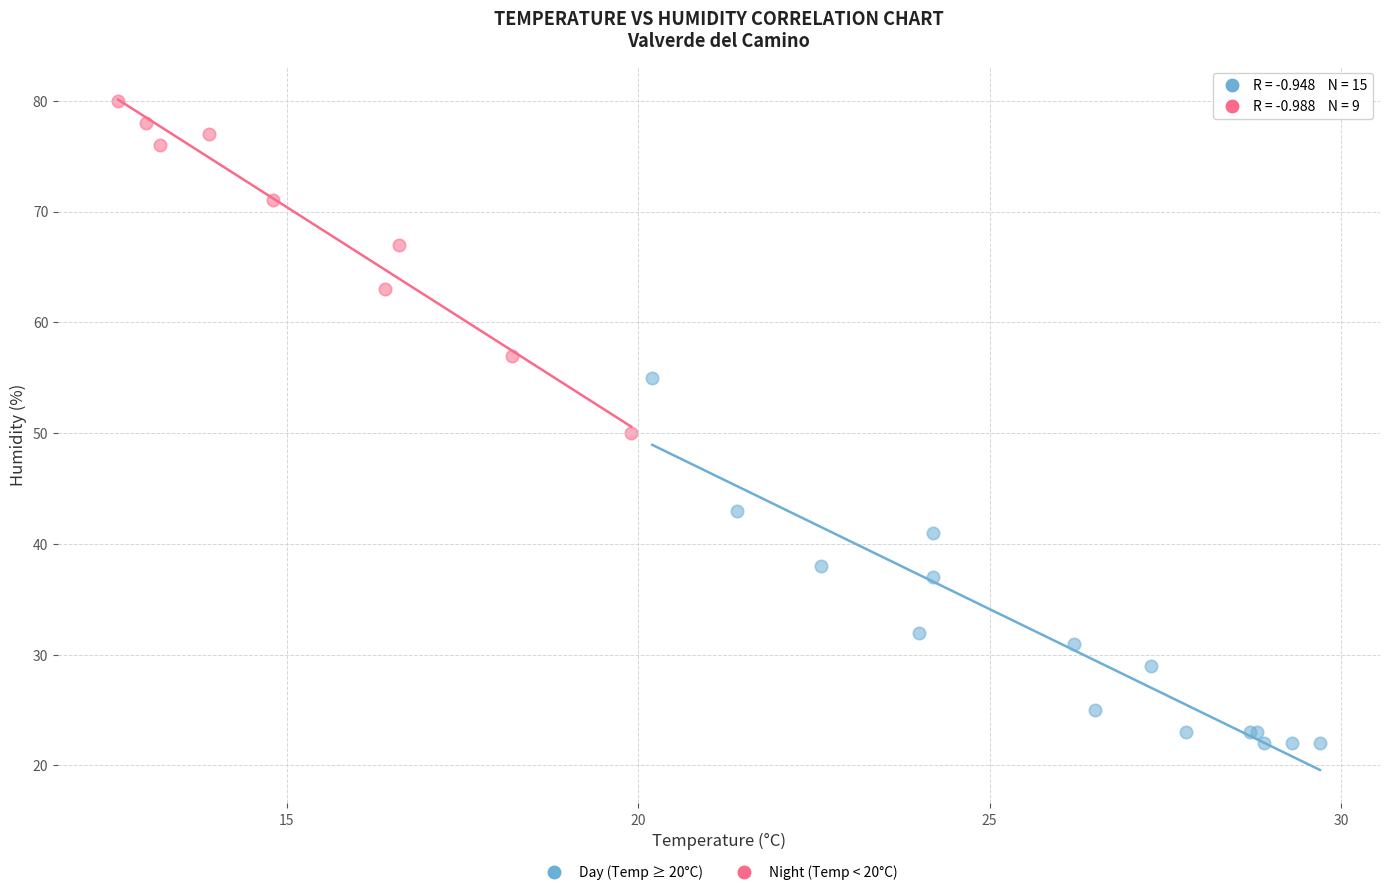

Which series contains the lowest Y value?

Day (Temp ≥ 20°C)